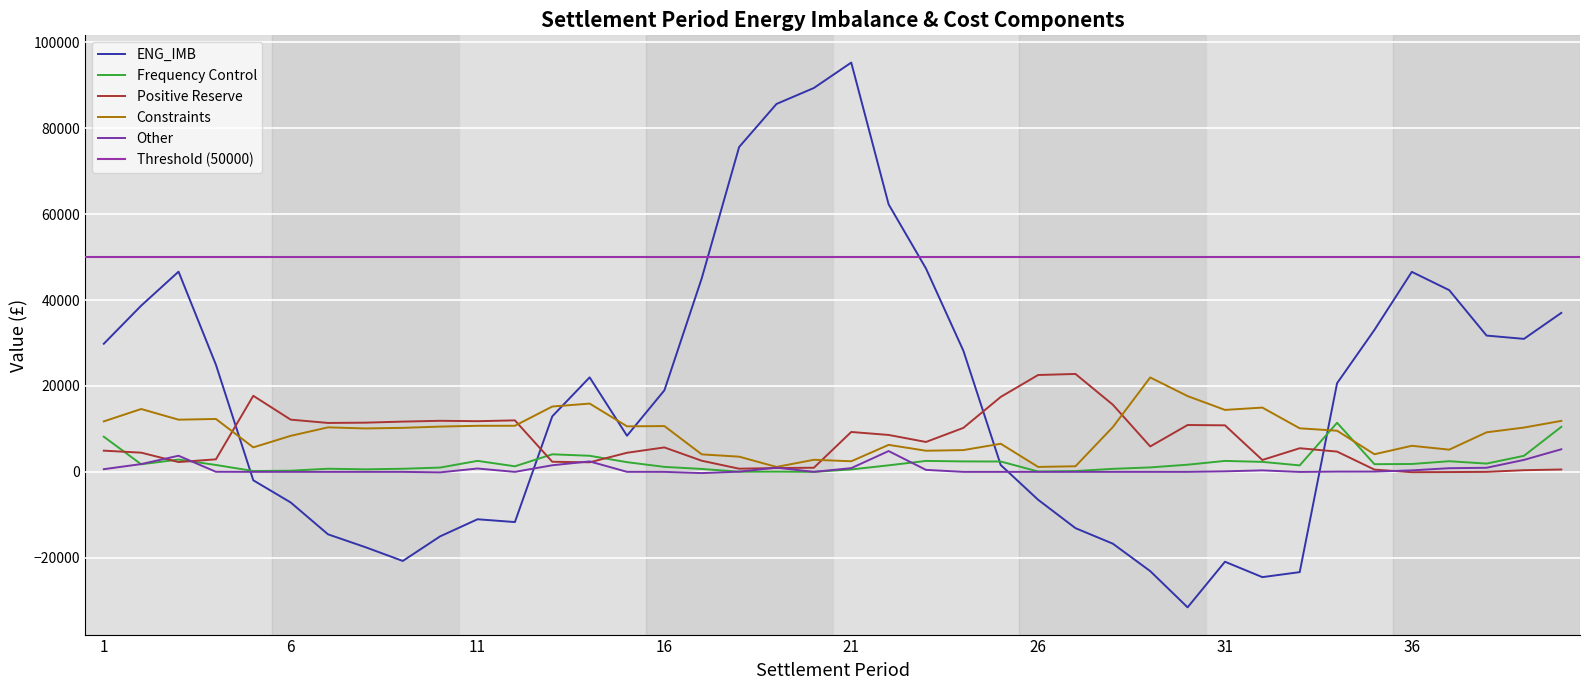

After their last crossing, which series has the higher values: Constraints or Positive Reserve?

Constraints